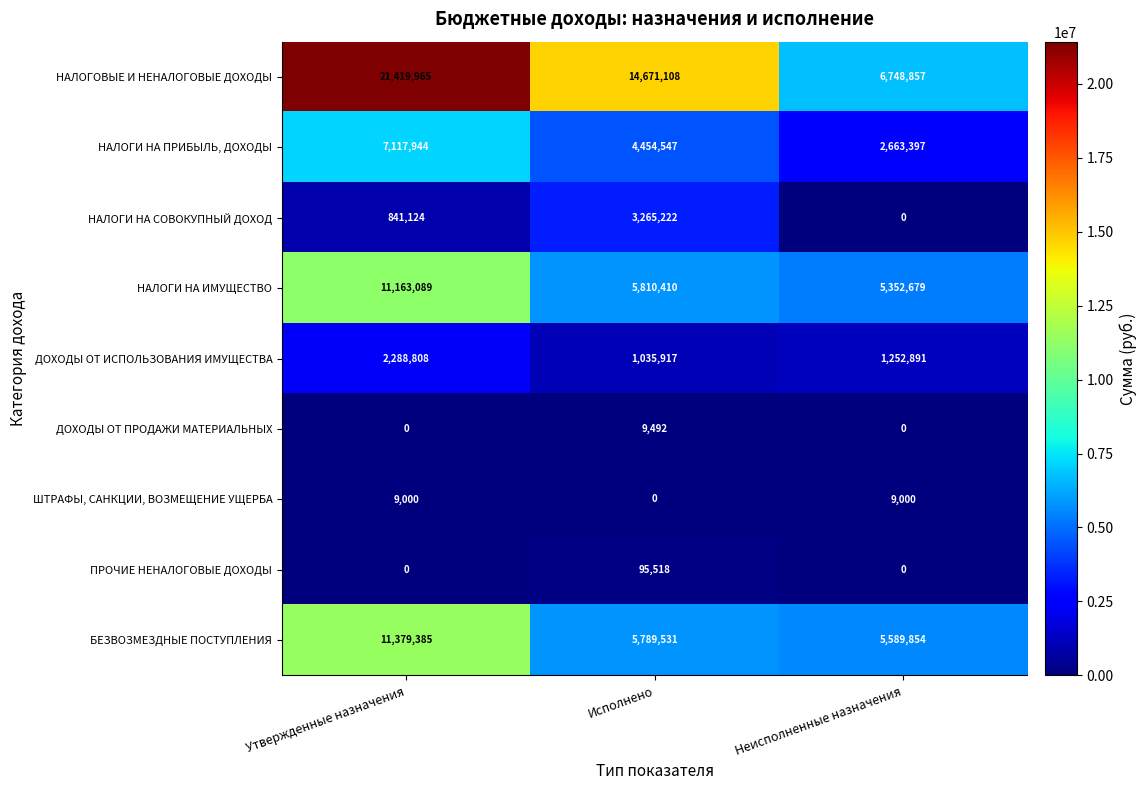

Which series changed the most between Утвержденные назначения and Неисполненные назначения?

НАЛОГОВЫЕ И НЕНАЛОГОВЫЕ ДОХОДЫ